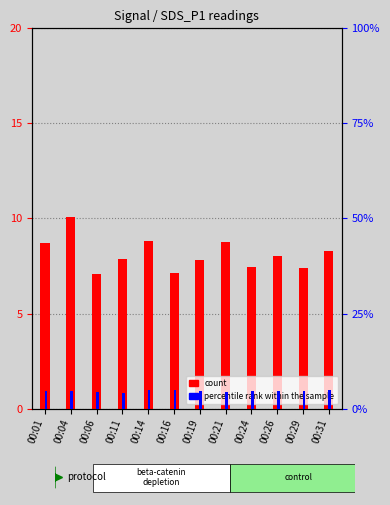

At which label does count reach its peak?

00:04